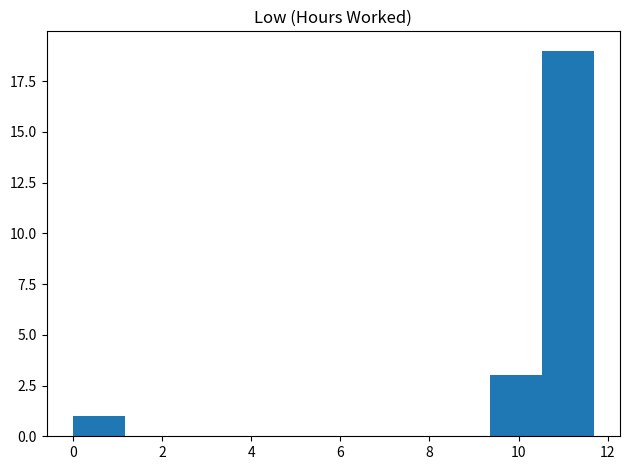

Reading left to right, list every bar in this chart as the range it spans on the x-axis followed by its height. Neither the bar edges nor the heights are printed on the chart, so give them approximately, as read against the axes.

0.0 to 1.2: 1
1.2 to 2.4: 0
2.4 to 3.6: 0
3.6 to 4.6: 0
4.6 to 5.8: 0
5.8 to 7.0: 0
7.0 to 8.2: 0
8.2 to 9.4: 0
9.4 to 10.6: 3
10.6 to 11.6: 19